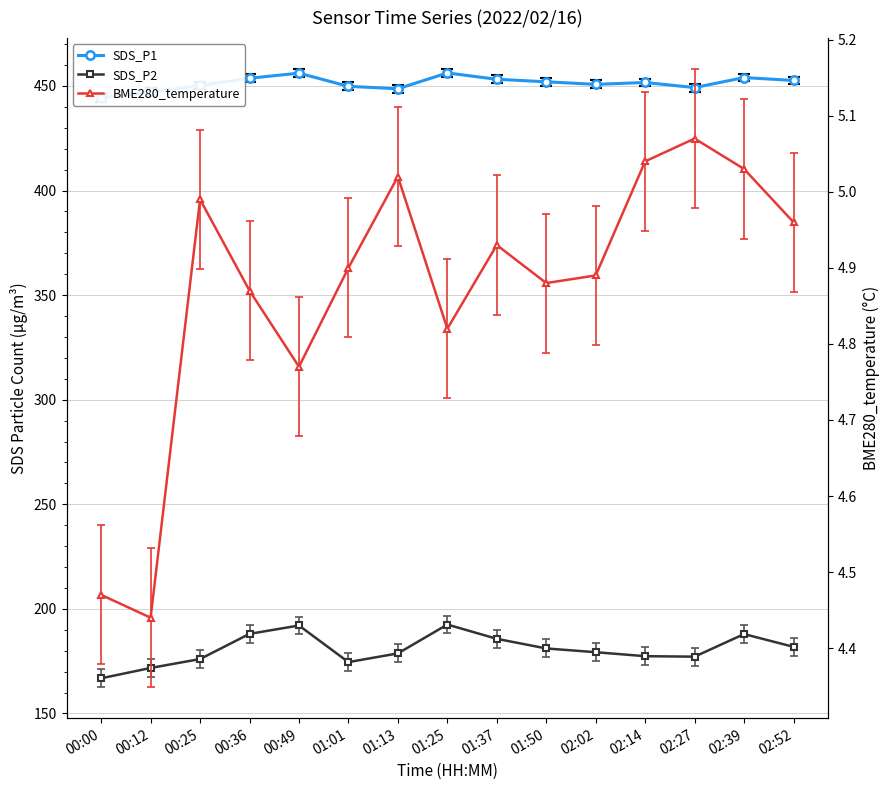

Which series has the largest total across all categories?

SDS_P1